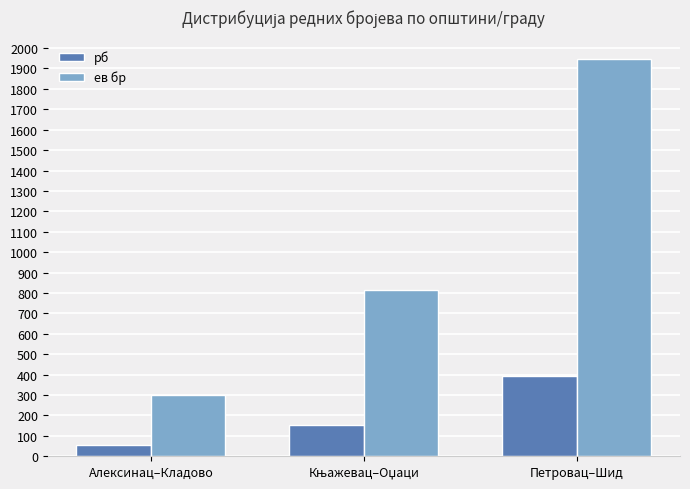

What is the difference between the maximum and minimum values in the ев бр series?

1647